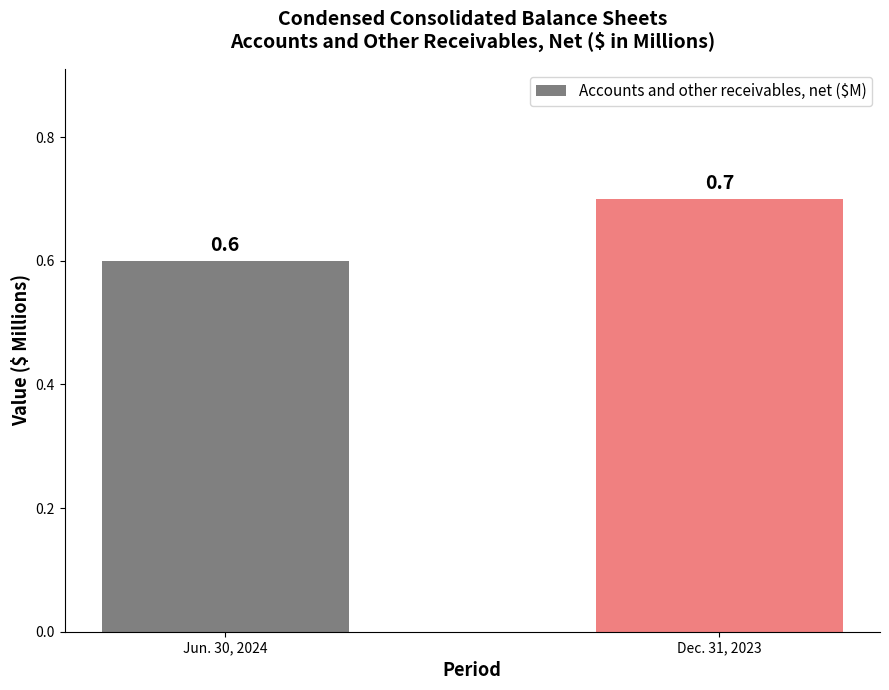

How many bars are there in total?

2